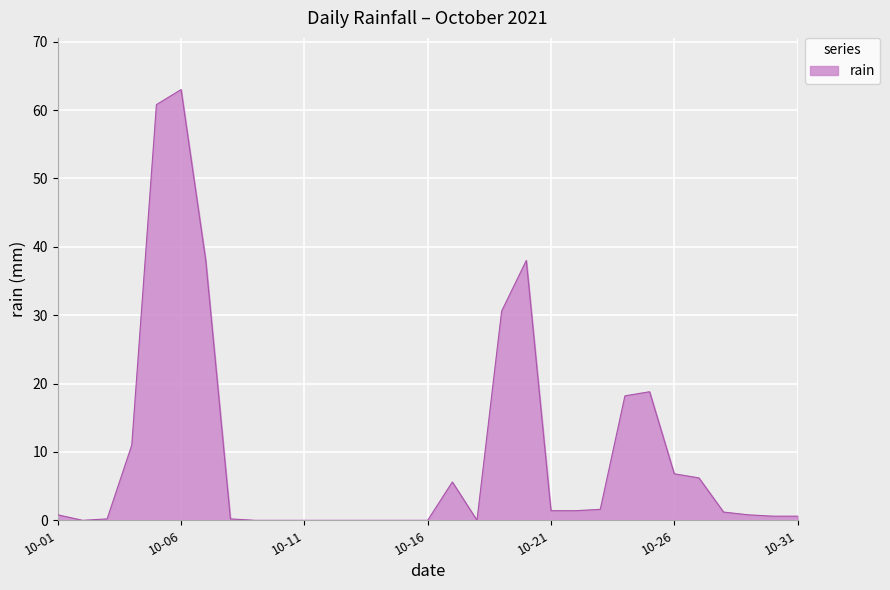

What is the greatest value displayed?

63.0